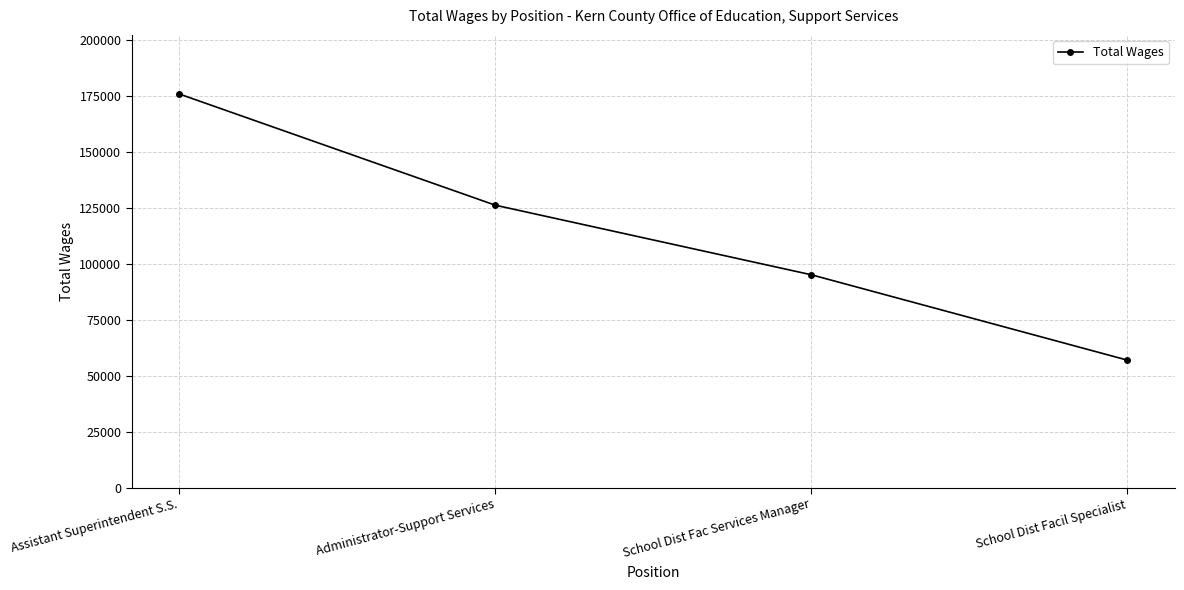

What is the ratio of the value at Assistant Superintendent S.S. to the value at School Dist Facil Specialist?

3.1